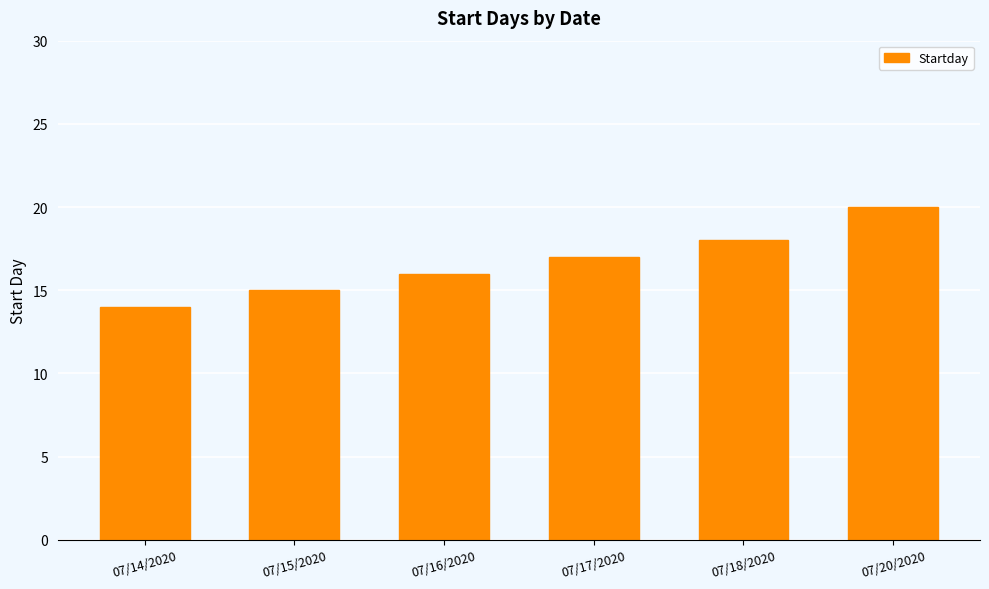

Are the bars horizontal?

No